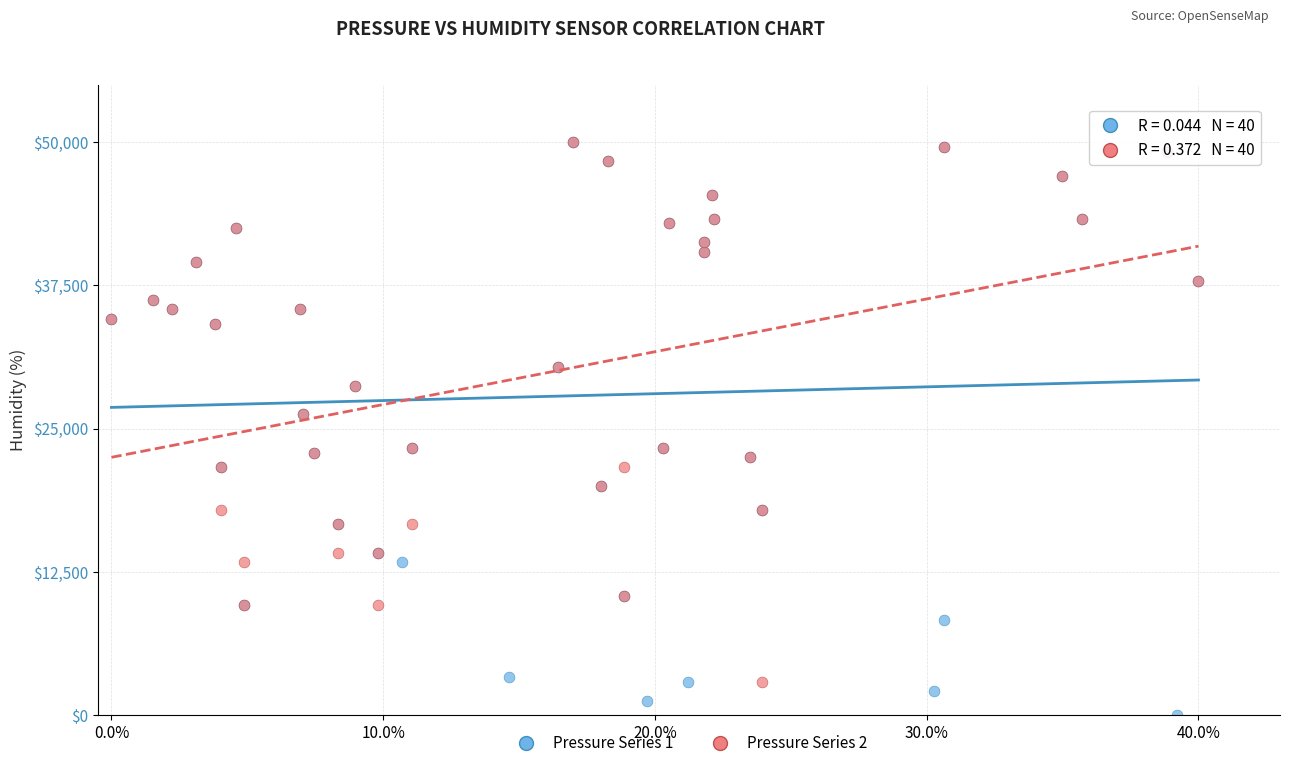

Which series reaches the minimum Y coordinate?

Pressure Series 1